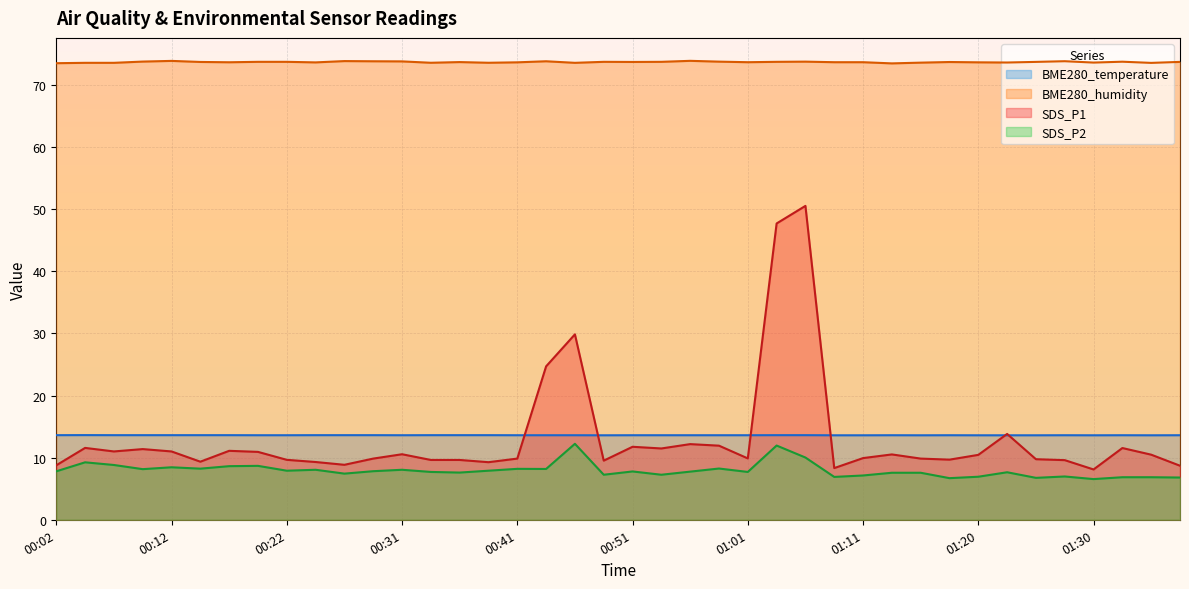

What are all the series names shown in the legend?

BME280_temperature, BME280_humidity, SDS_P1, SDS_P2